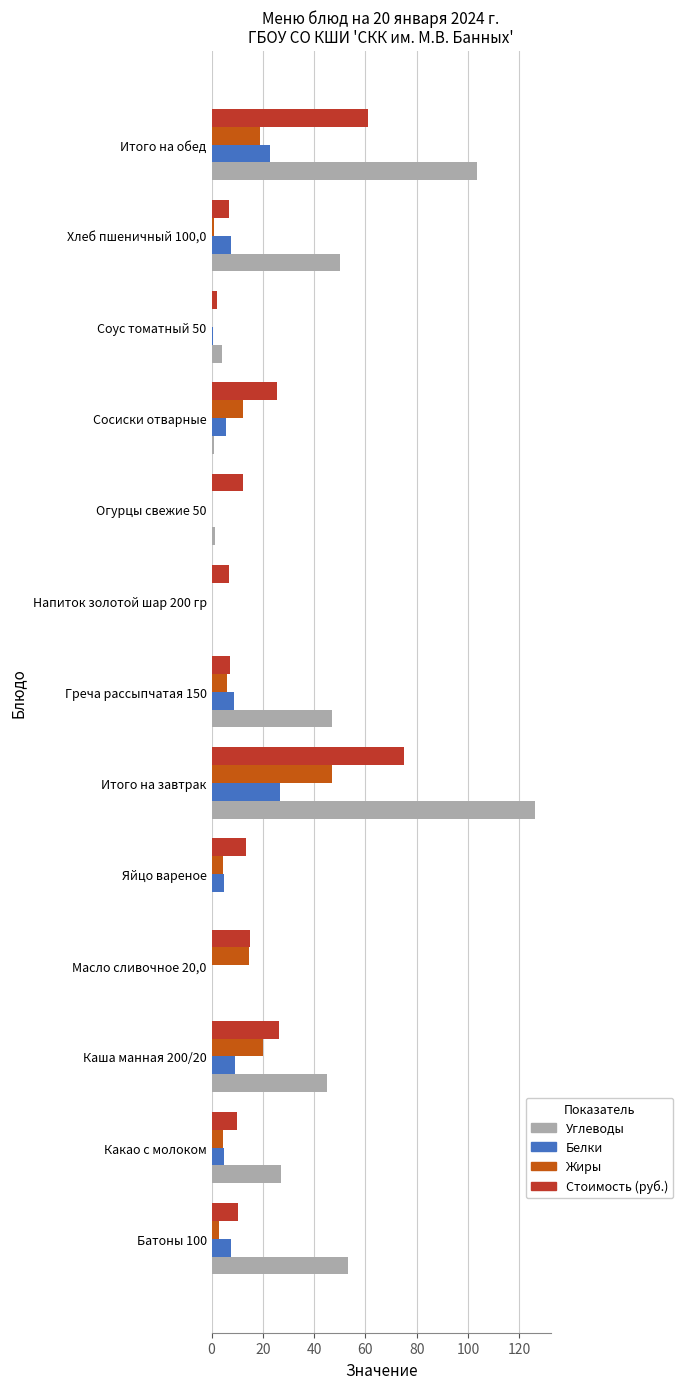

What is the total value across all series at Греча рассыпчатая 150?

68.8